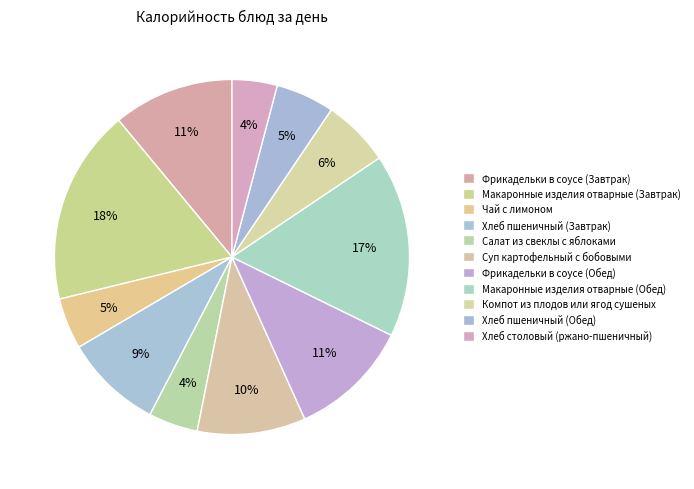

Combined, do Макаронные изделия отварные (Завтрак) and Чай с лимоном account for over 50%?

No